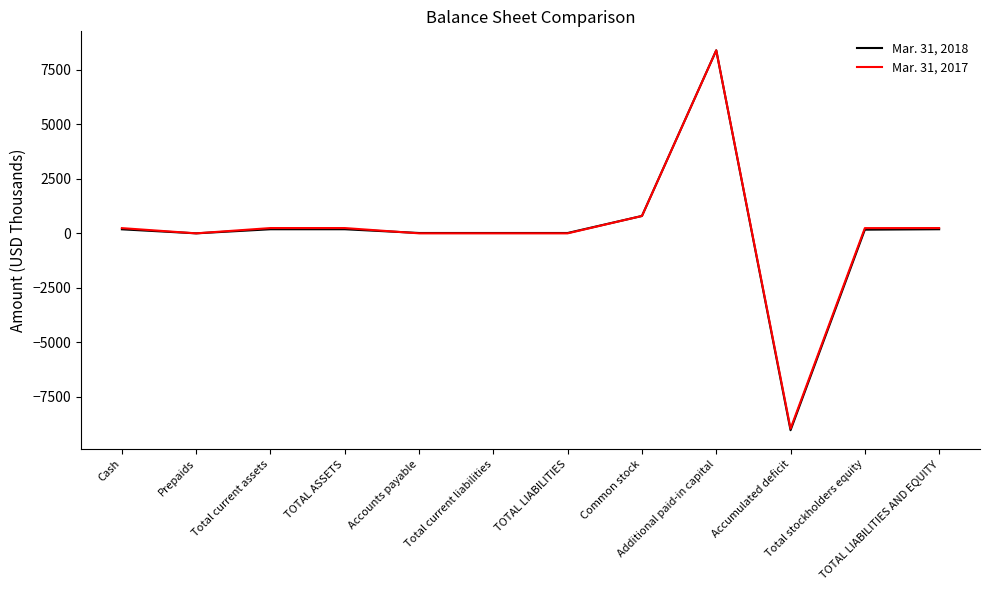

What are all the series names shown in the legend?

Mar. 31, 2018, Mar. 31, 2017